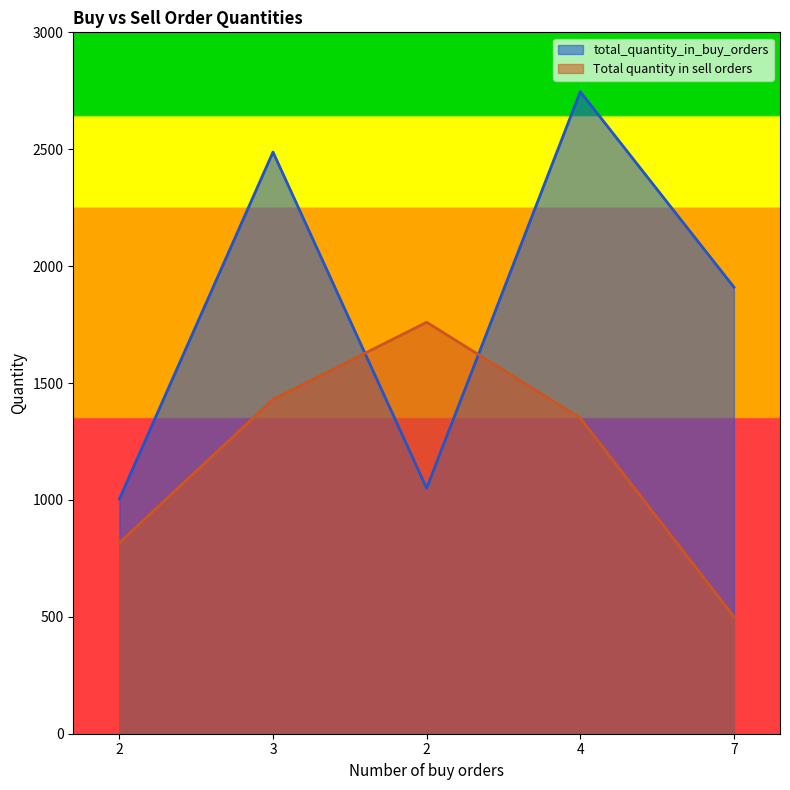

Is it true that total_quantity_in_buy_orders equals 880 at 3?

False